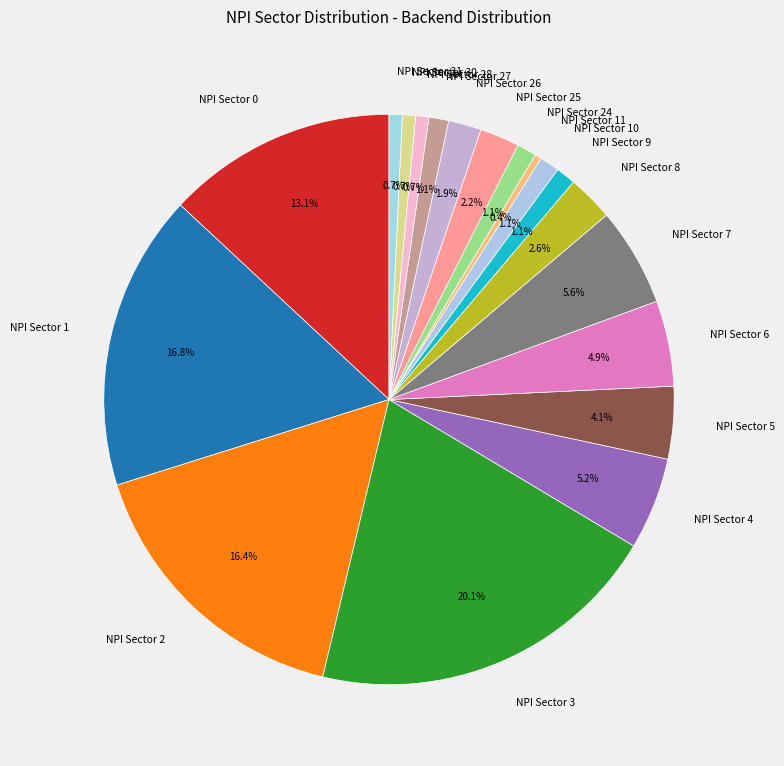

How many slices are in this pie chart?

19